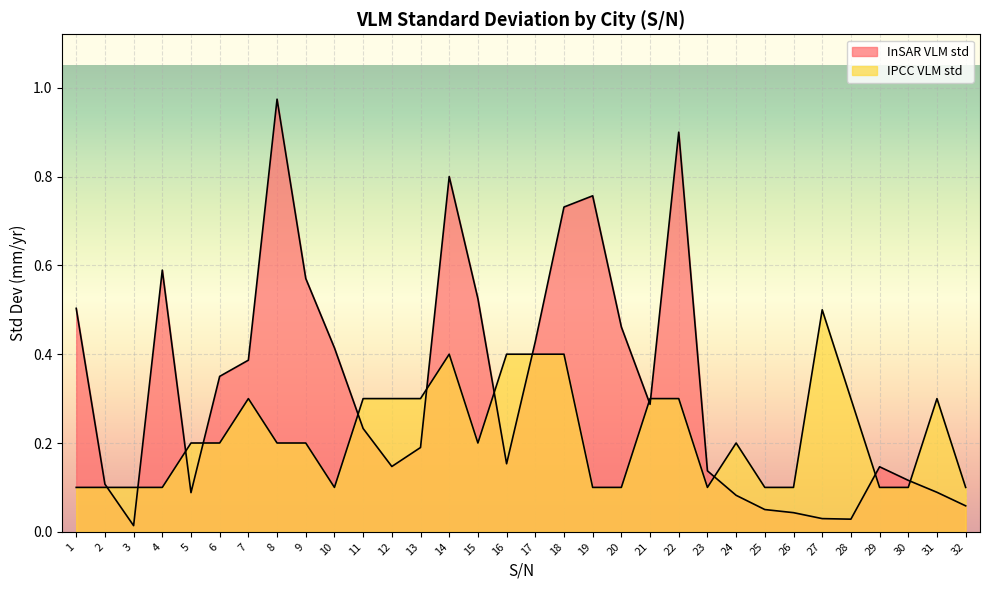

What are all the series names shown in the legend?

InSAR VLM std, IPCC VLM std